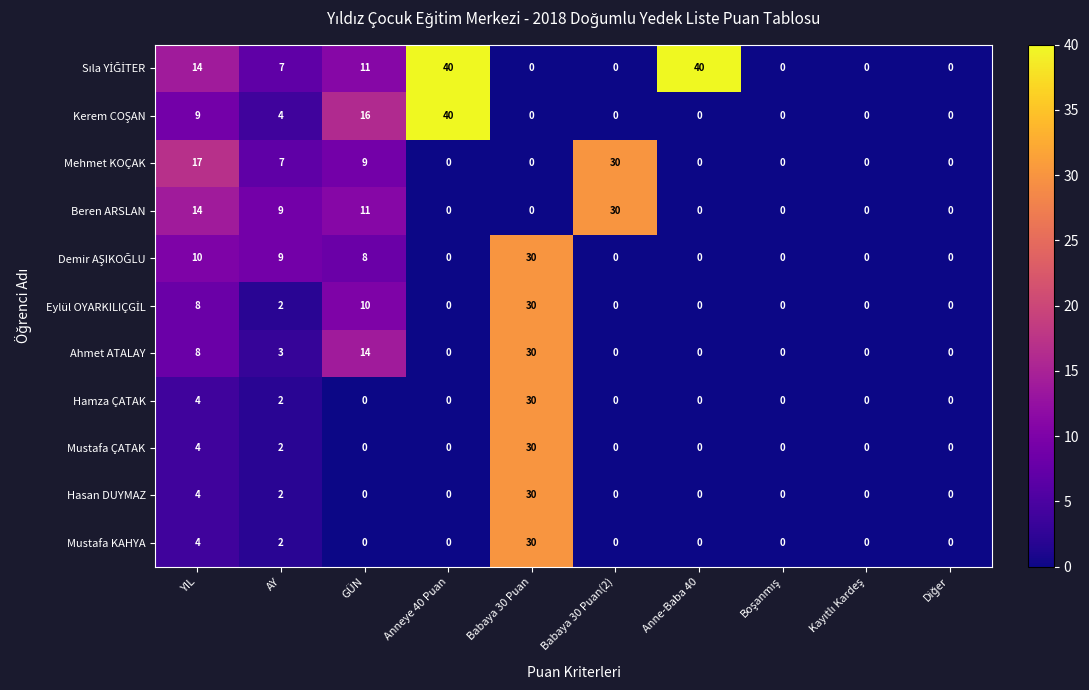

At which category is the sum across all series the highest?

Babaya 30 Puan